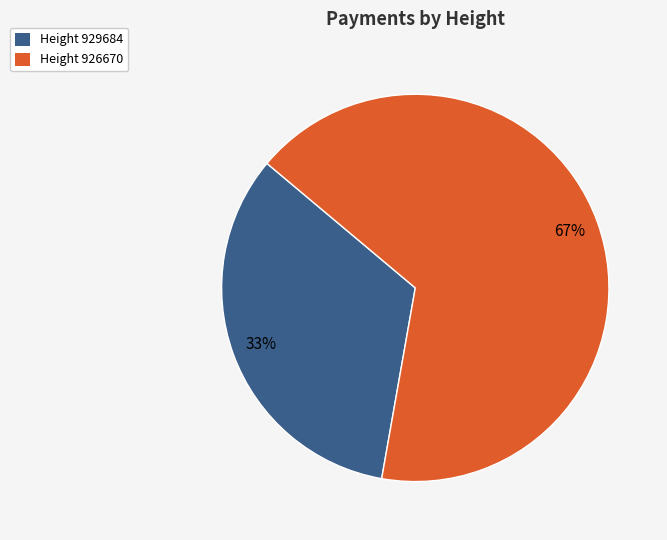

How many segments does this pie chart have?

2